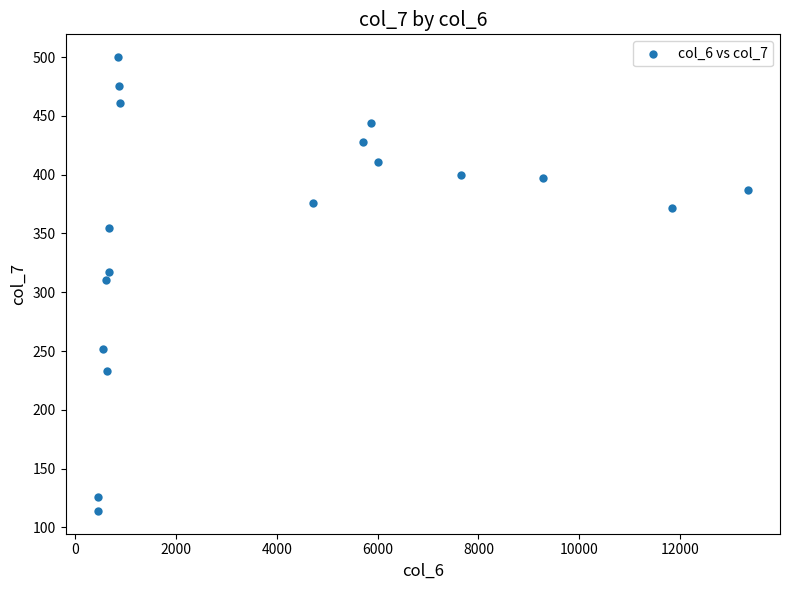

What is the range of Y values (max minus min)?

386